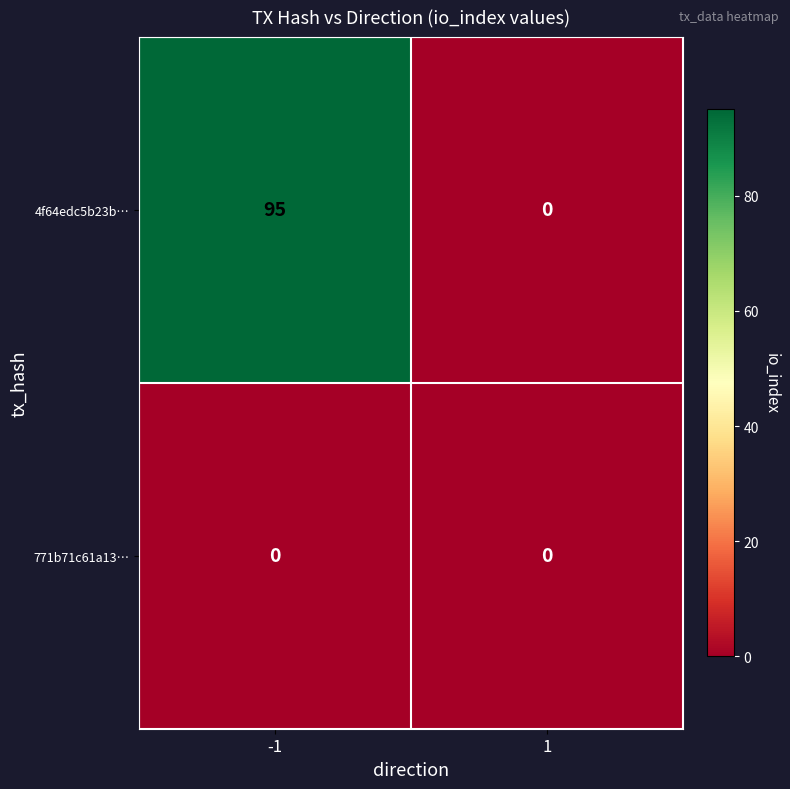

Which series has the largest range (max minus min)?

4f64edc5b23b…